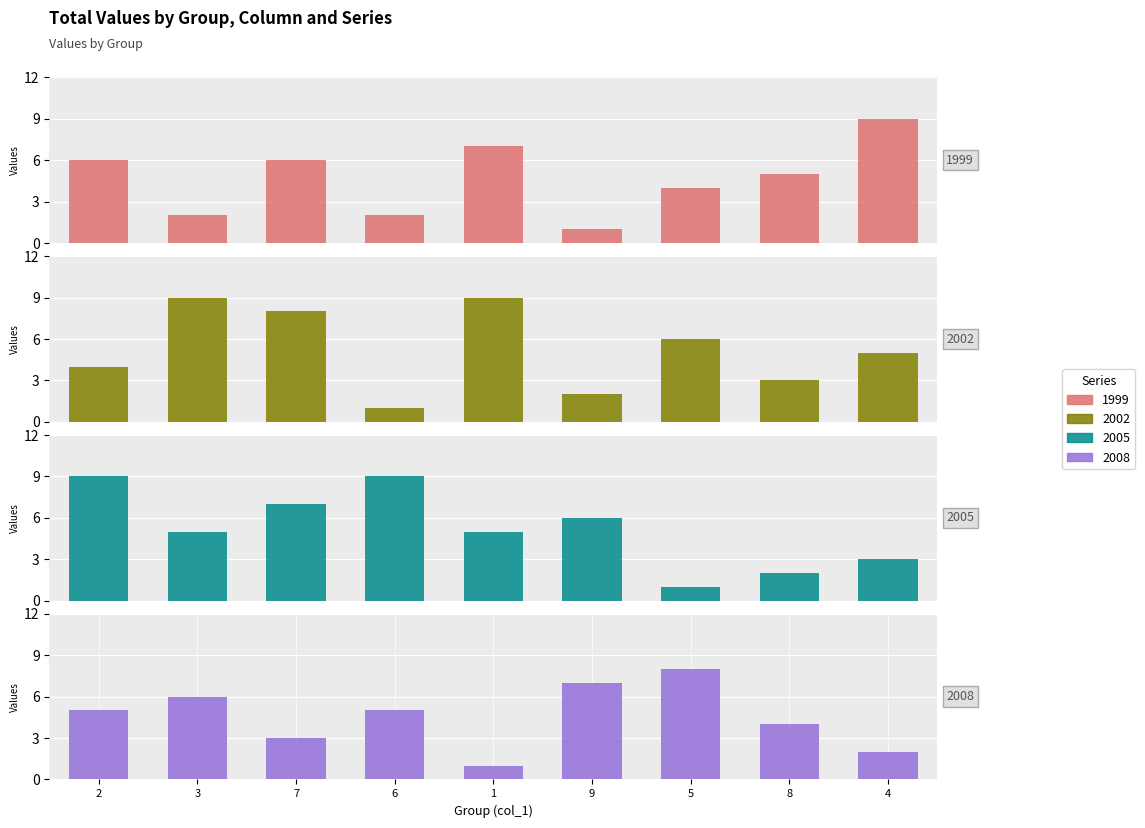

Which category has the highest value in the col_5 series?

5